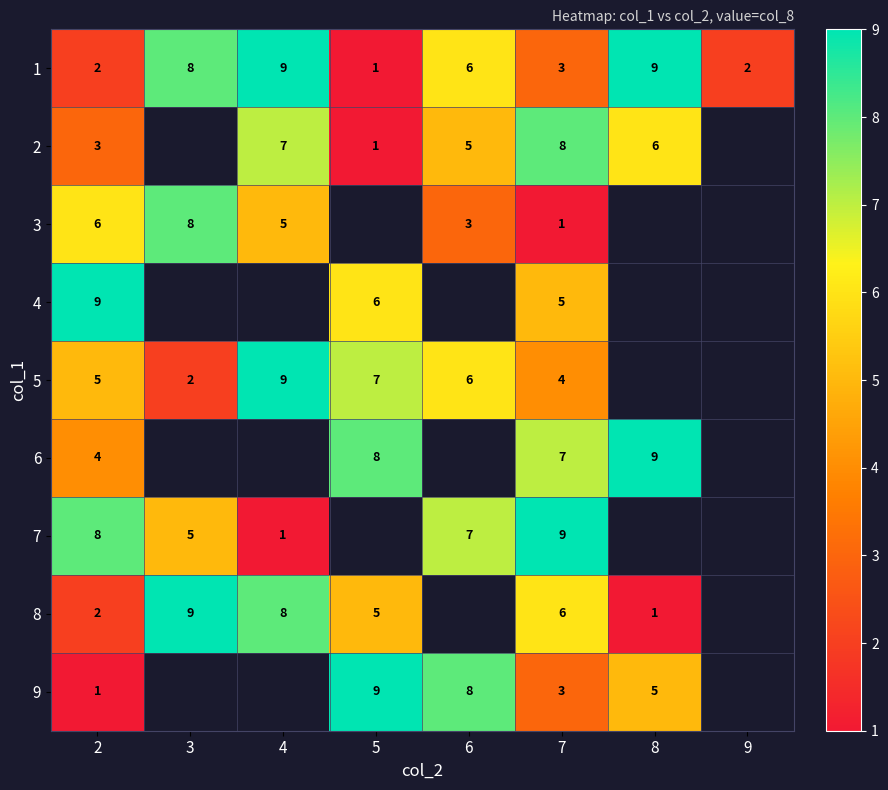

True or false: 3 has a value of 2 at 7.

False